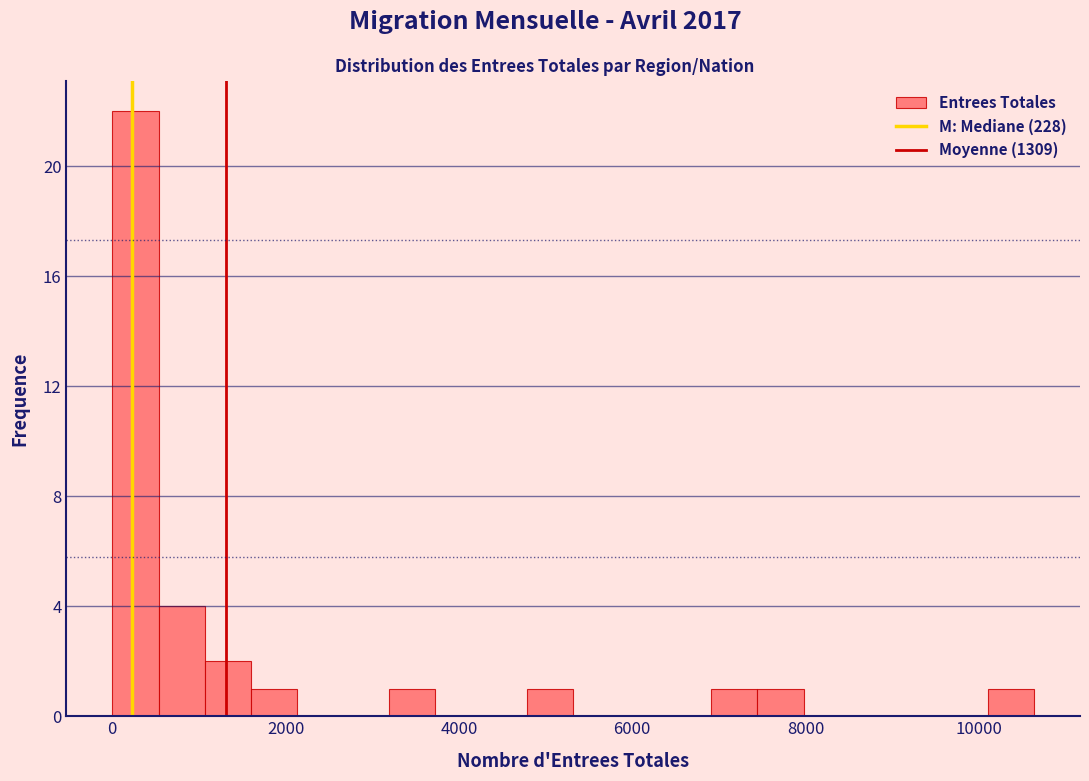

Read against the x-axis, roughly where is the centre of the tallest bar?

200